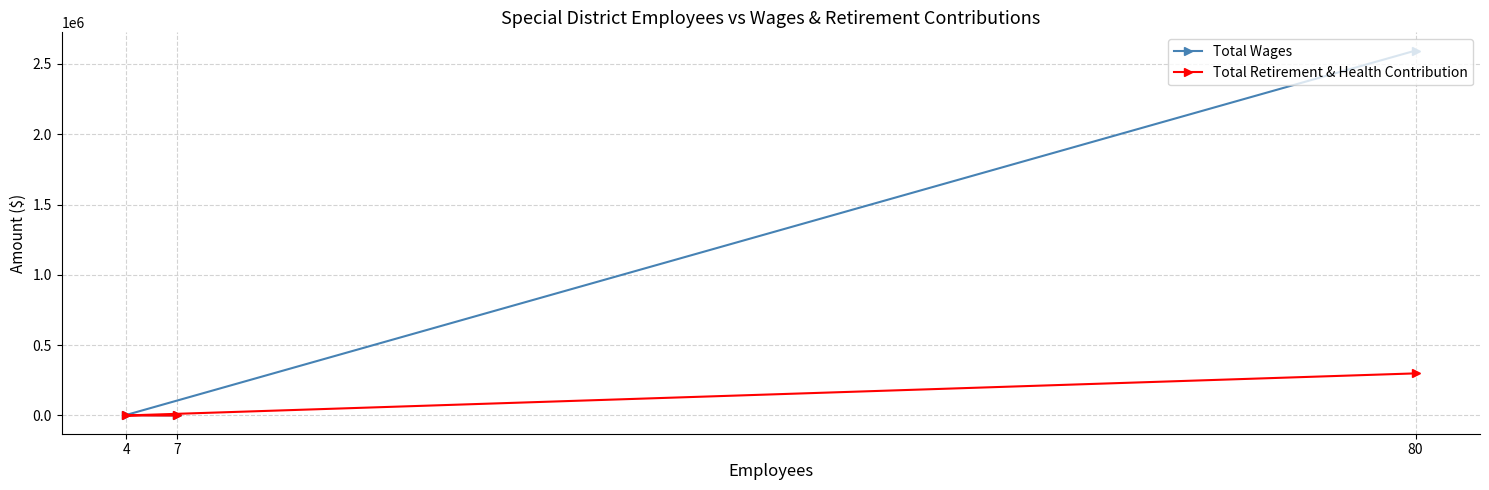

At how many categories does at least one series exceed 1462553?

1